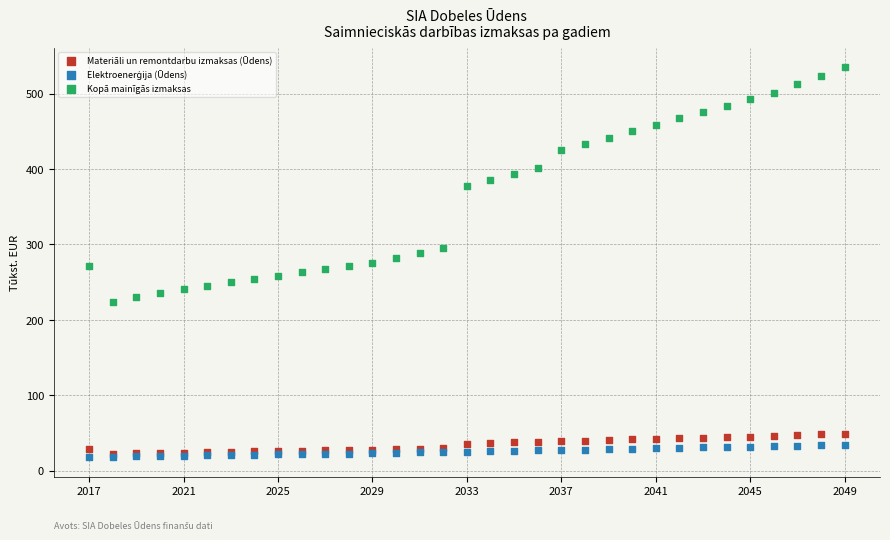

Which series has the largest Y range (max minus min)?

Kopā mainīgās izmaksas